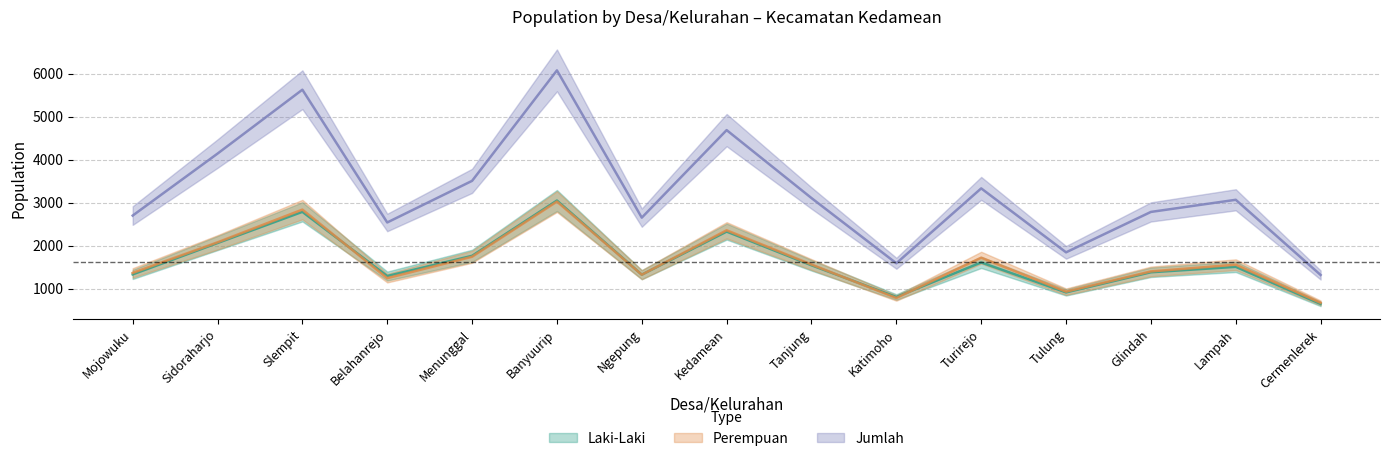

True or false: Laki-Laki and Perempuan cross at least once.

True